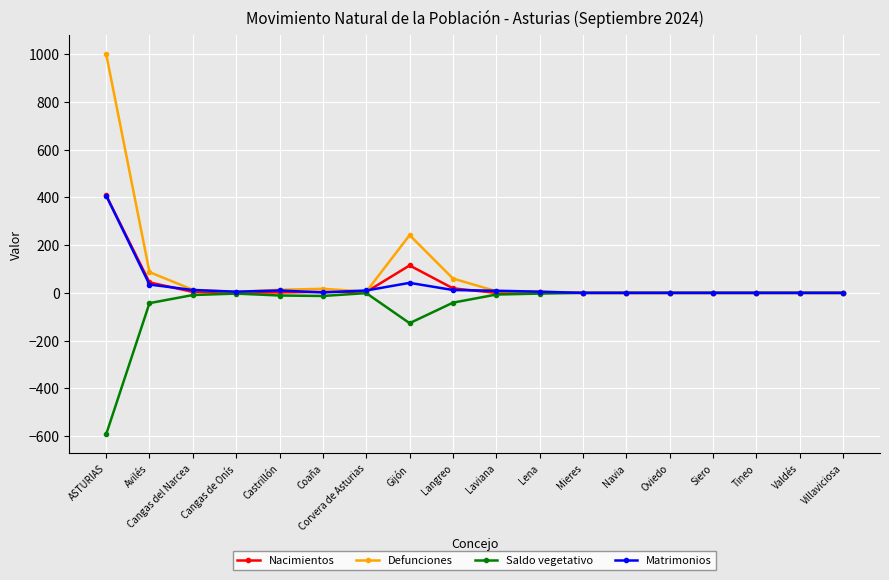

At which category is the sum across all series the highest?

ASTURIAS